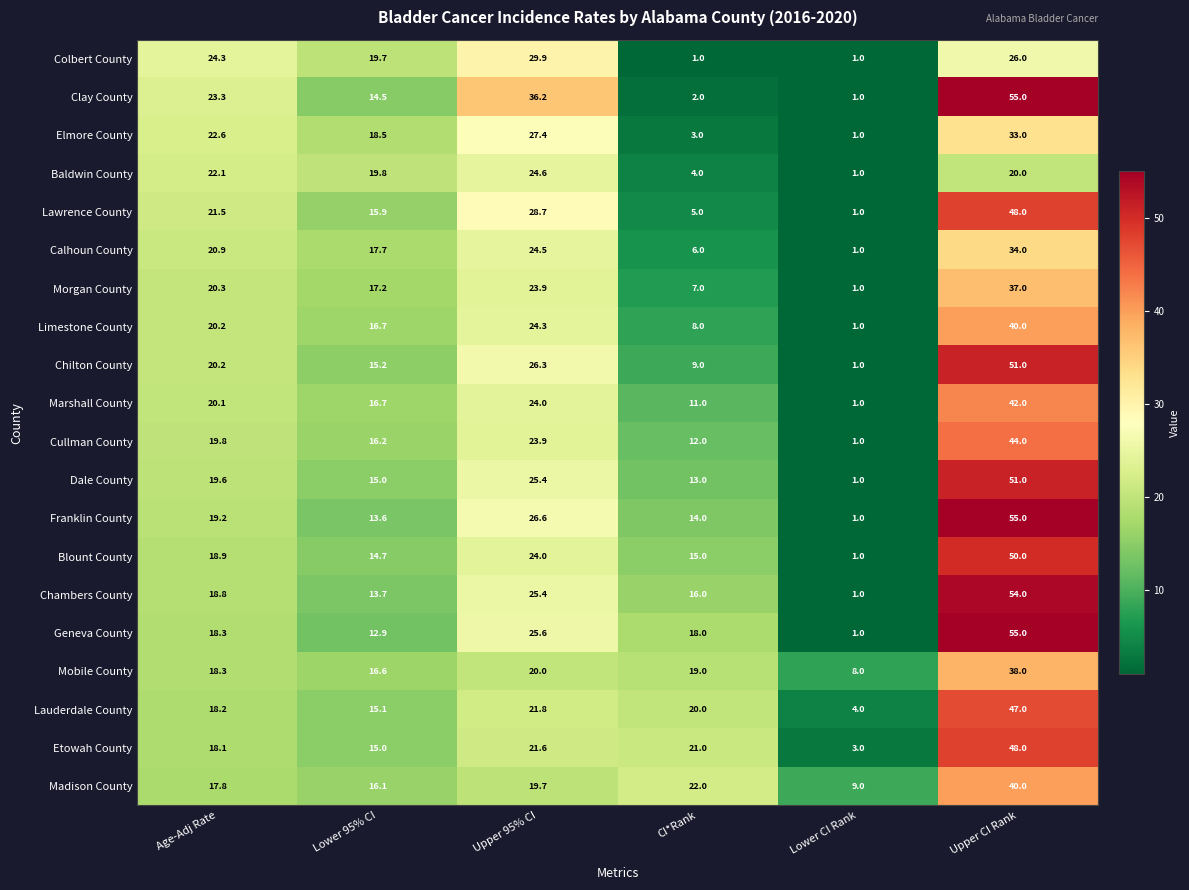

Rank the categories by Morgan County value from highest to lowest.

Upper CI Rank, Upper 95% CI, Age-Adj Rate, Lower 95% CI, CI*Rank, Lower CI Rank